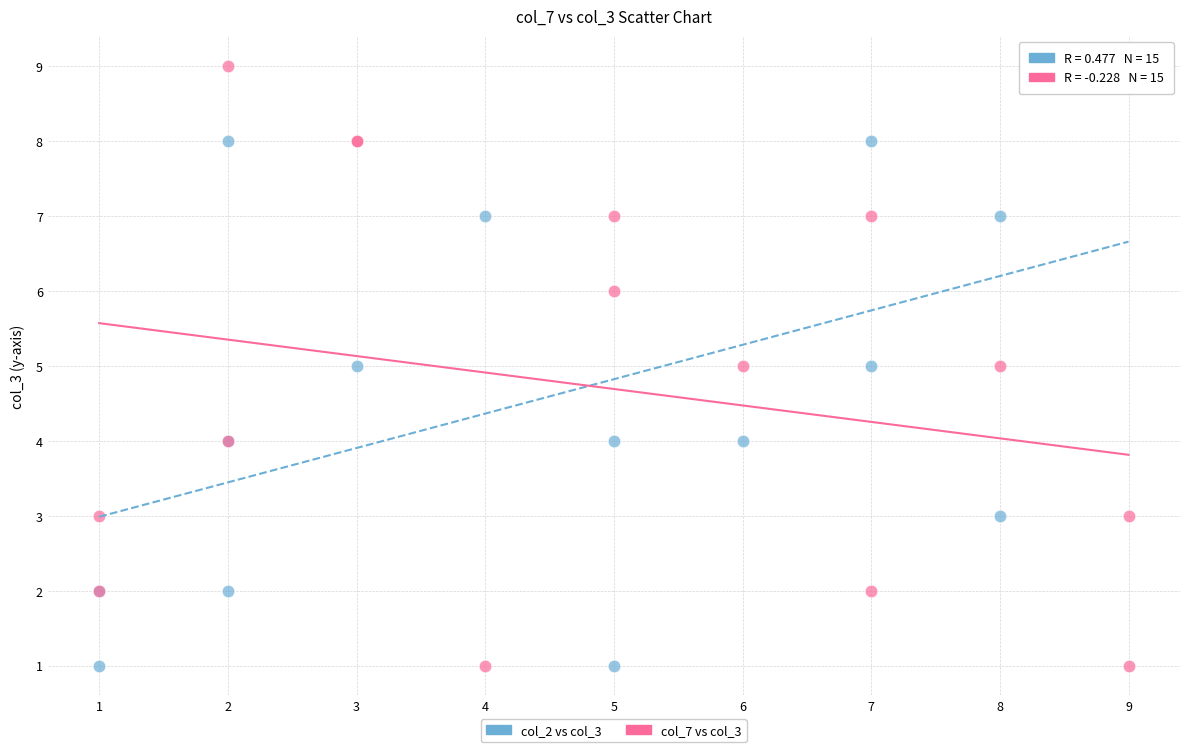

What are all the series names shown in the legend?

col_2 vs col_3, col_7 vs col_3